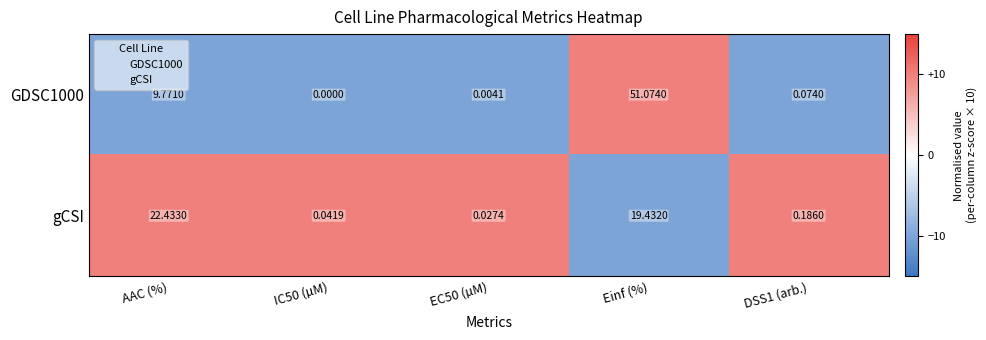

Rank the series at IC50 (µM) from lowest to highest value.

GDSC1000, gCSI